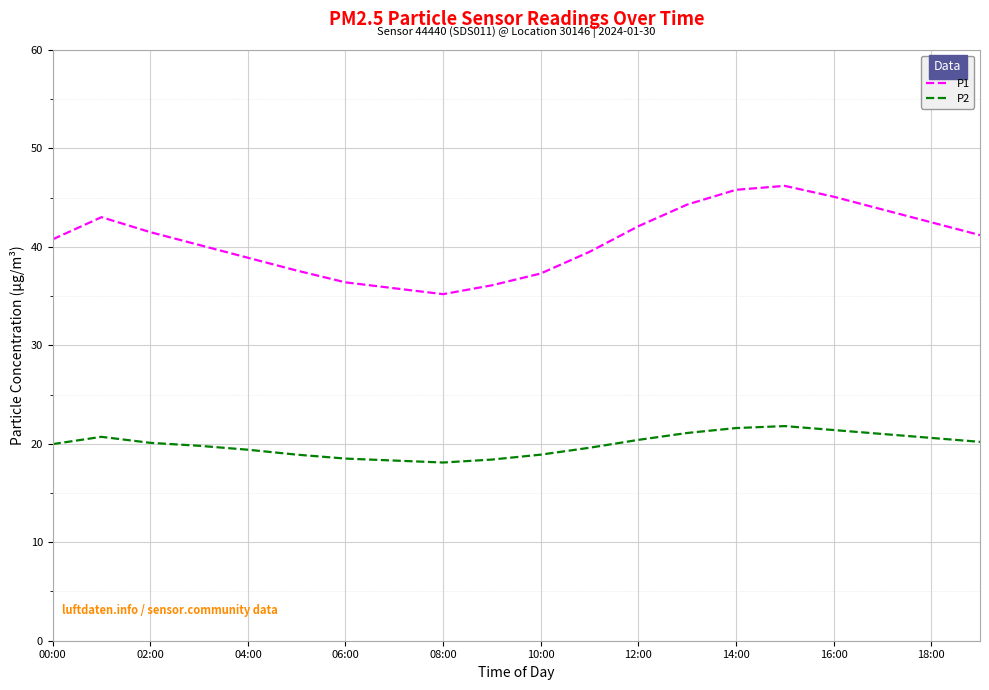

Which series has the largest range (max minus min)?

P1